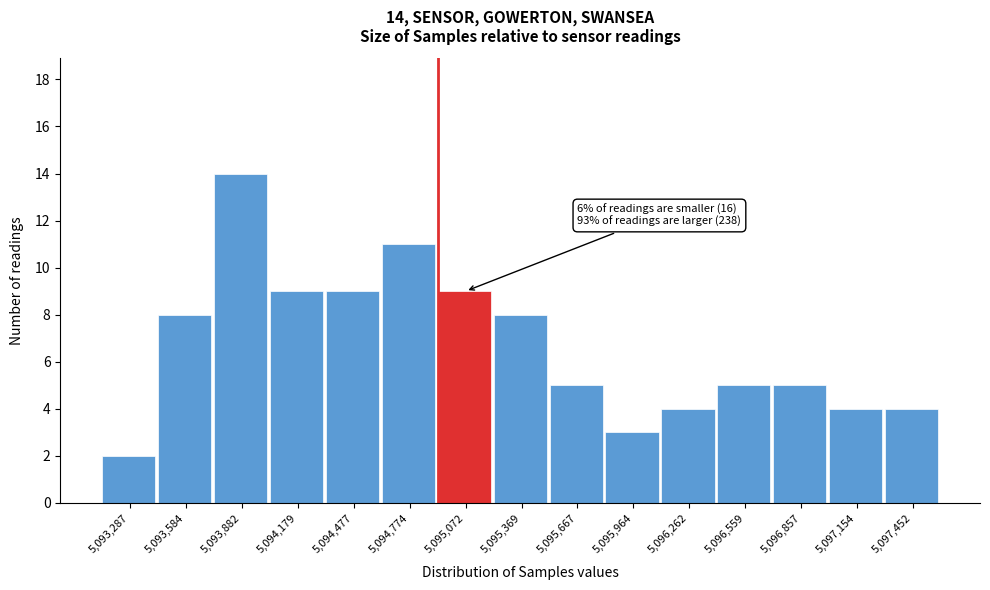

Reading right to left, transcribe all the data shown in this chart.

5,097,452=4	5,097,154=4	5,096,857=5	5,096,559=5	5,096,262=4	5,095,964=3	5,095,667=5	5,095,369=8	5,095,072=9	5,094,774=11	5,094,477=9	5,094,179=9	5,093,882=14	5,093,584=8	5,093,287=2